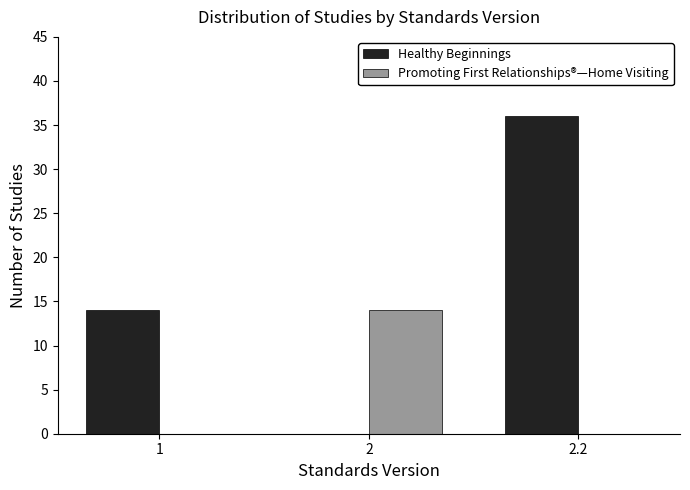

Reading left to right, what are all the values shown in this chart?

Healthy Beginnings: 1=14	2=0	2.2=36
Promoting First Relationships®—Home Visiting: 1=0	2=14	2.2=0